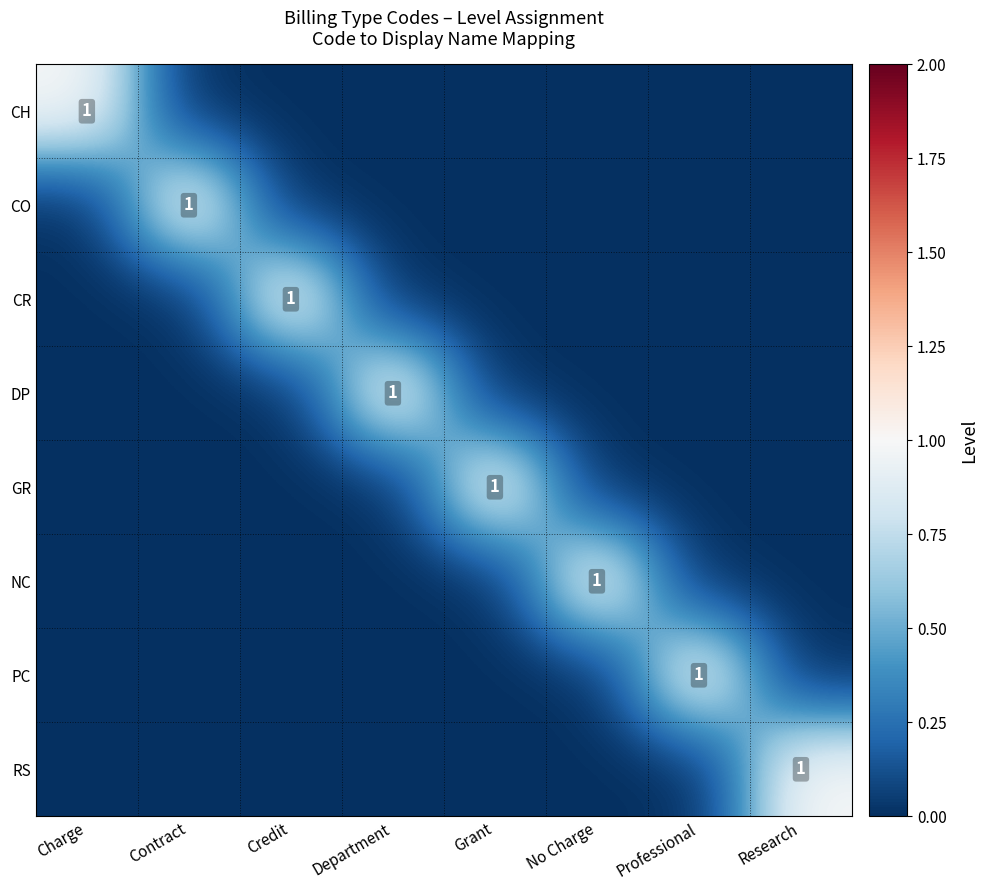

What is the sum of all DP values?

1